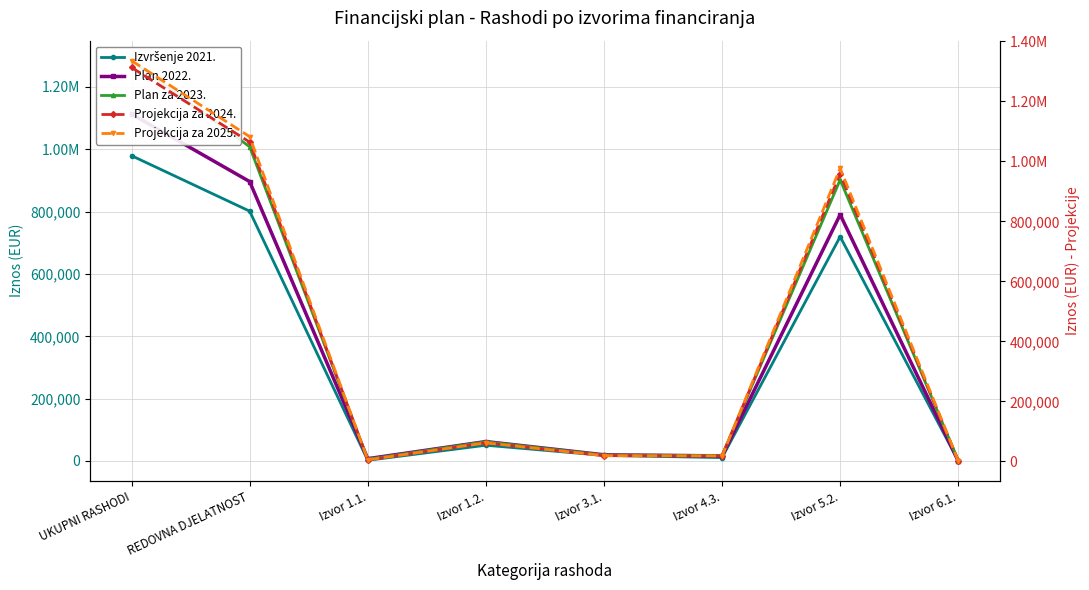

Reading left to right, what are all the values shown in this chart?

Izvršenje 2021.: UKUPNI RASHODI=979438.6	REDOVNA DJELATNOST=801451.8	Izvor 1.1.=2263.9	Izvor 1.2.=50573.0	Izvor 3.1.=17929.9	Izvor 4.3.=10905.0	Izvor 5.2.=719577.8	Izvor 6.1.=202.1
Plan 2022.: UKUPNI RASHODI=1112840.9	REDOVNA DJELATNOST=896409.8	Izvor 1.1.=7432.5	Izvor 1.2.=62379.7	Izvor 3.1.=19908.4	Izvor 4.3.=16192.2	Izvor 5.2.=790231.6	Izvor 6.1.=265.4
Plan za 2023.: UKUPNI RASHODI=1284200.0	REDOVNA DJELATNOST=1008100.0	Izvor 1.1.=5770.0	Izvor 1.2.=61730.0	Izvor 3.1.=19100.0	Izvor 4.3.=18000.0	Izvor 5.2.=902000.0	Izvor 6.1.=1500.0
Projekcija za 2024.: UKUPNI RASHODI=1313190.0	REDOVNA DJELATNOST=1064450.0	Izvor 1.1.=5120.0	Izvor 1.2.=61730.0	Izvor 3.1.=19100.0	Izvor 4.3.=18000.0	Izvor 5.2.=959000.0	Izvor 6.1.=1500.0
Projekcija za 2025.: UKUPNI RASHODI=1335780.0	REDOVNA DJELATNOST=1082590.0	Izvor 1.1.=5260.0	Izvor 1.2.=61730.0	Izvor 3.1.=19100.0	Izvor 4.3.=18000.0	Izvor 5.2.=977000.0	Izvor 6.1.=1500.0